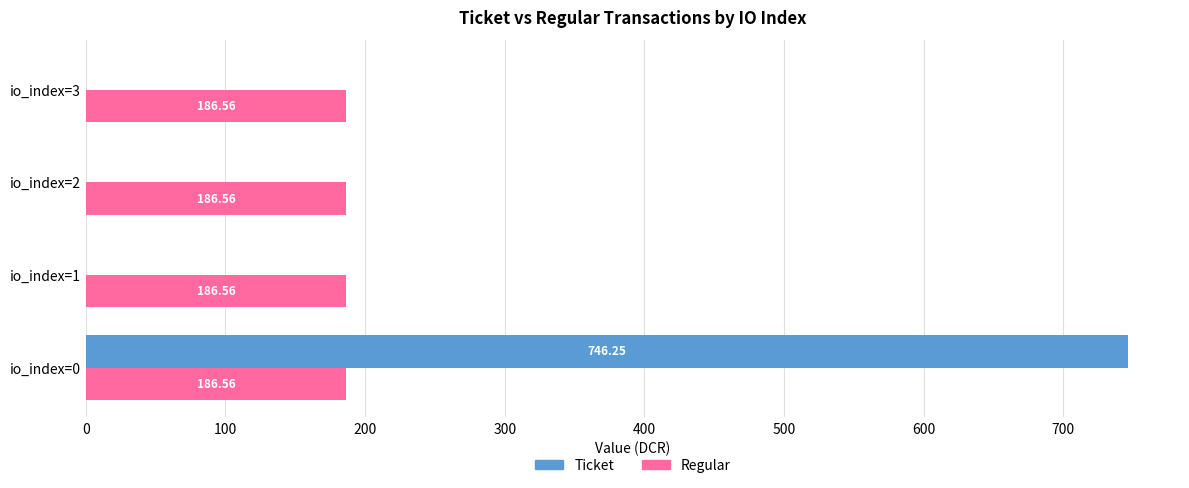

What is the sum of the Regular values at io_index=2 and io_index=0?

373.1